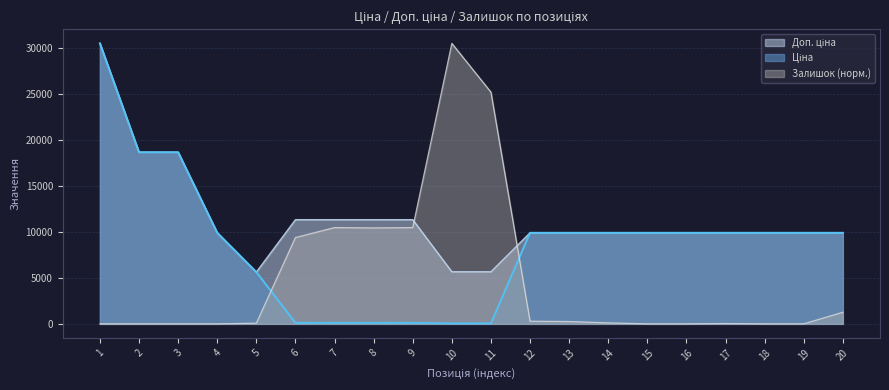

The Ціна series shows 113.3 at 8. True or false?

True